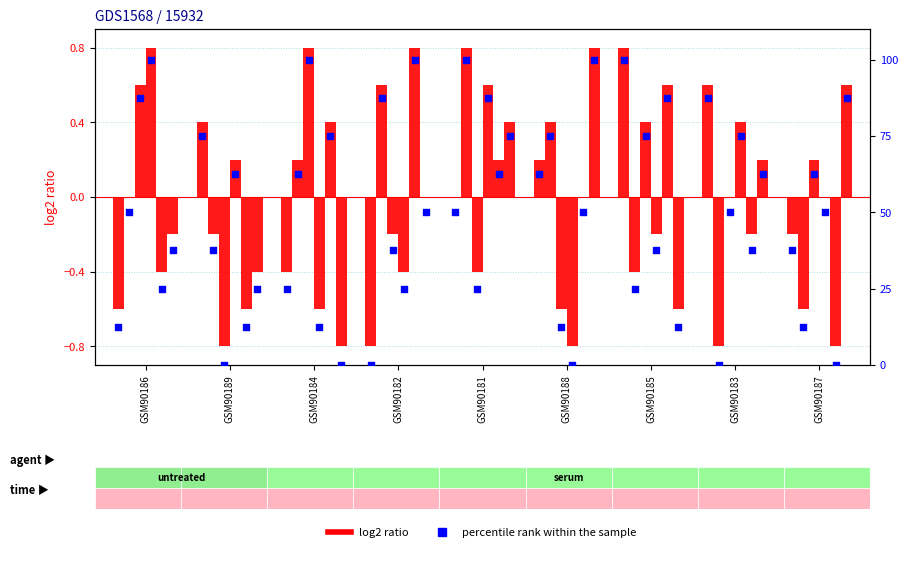

Is the value of col_4 at GSM90181 greater than the value of percentile rank within the sample at GSM90182?

No